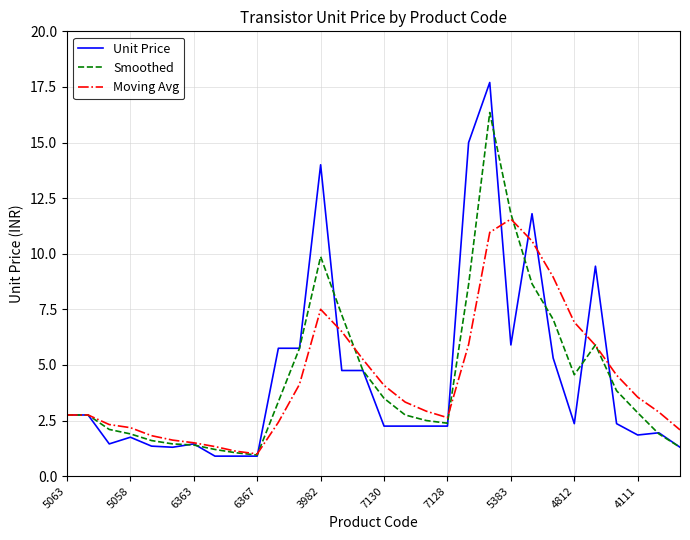

What is the smallest value displayed?

0.9